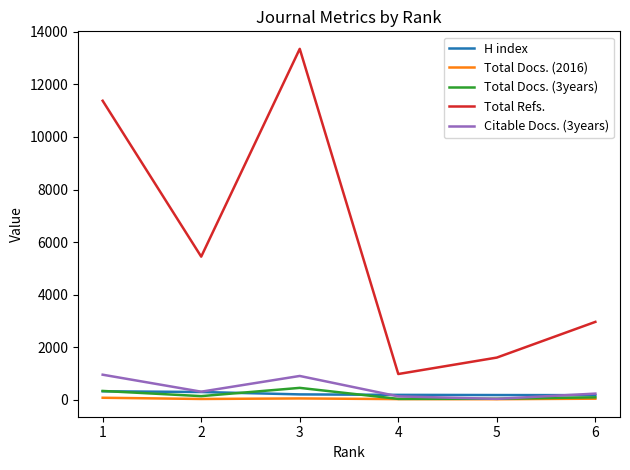

What is the sum of the Total Docs. (3years) values at 3 and 2?

600